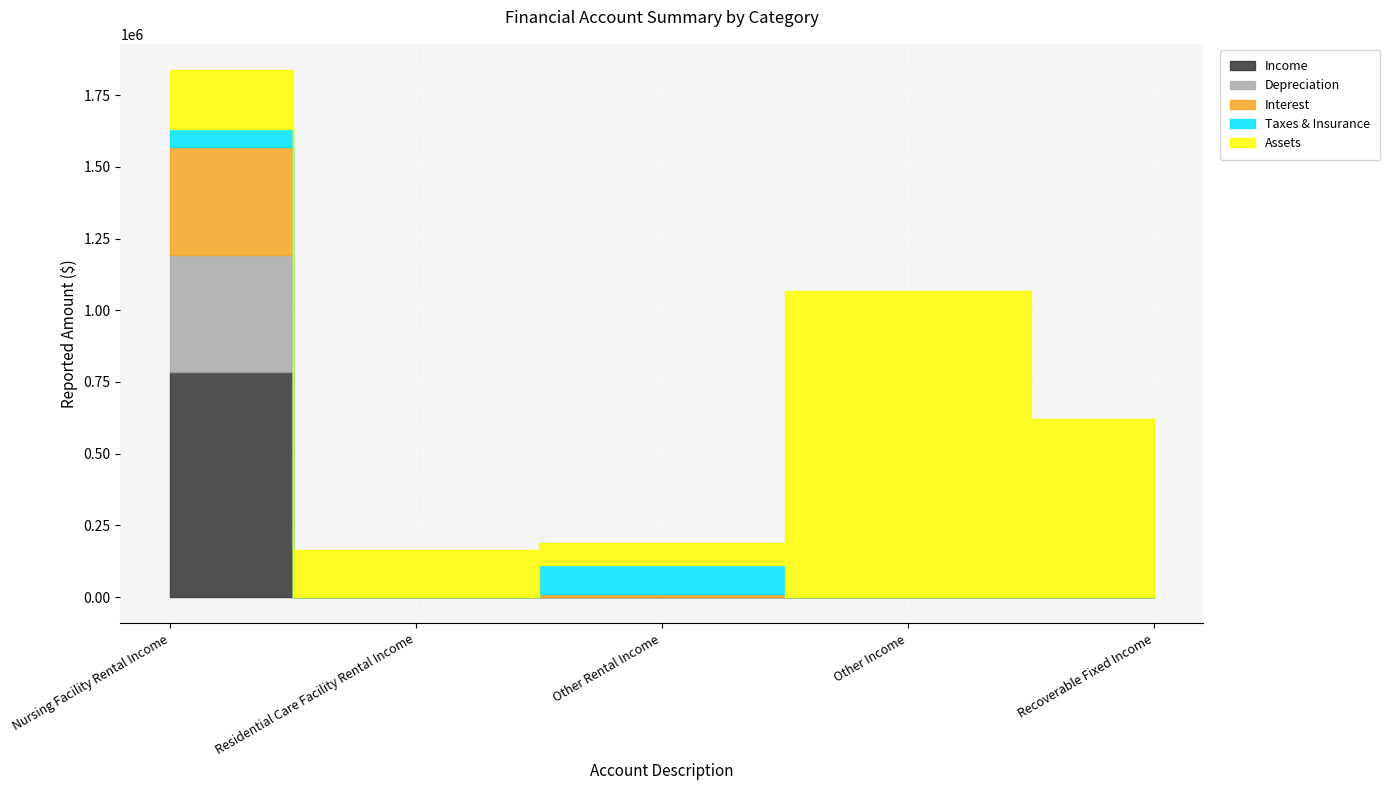

The Income series shows 546259 at Other Rental Income. True or false?

False